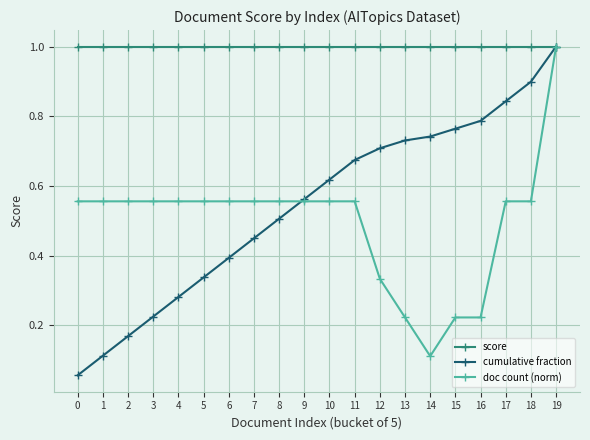

Which series changed the most between 0 and 3?

cumulative fraction